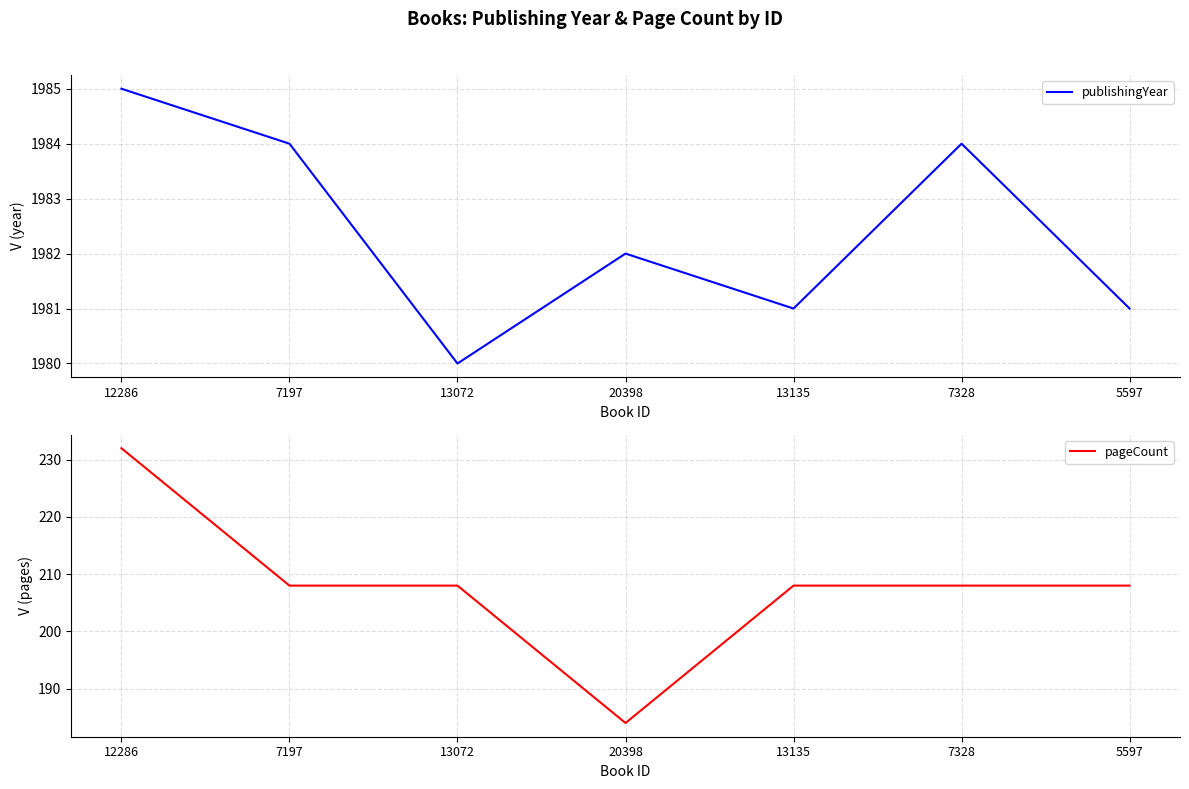

How many interior local peaks does the publishingYear series have?

2